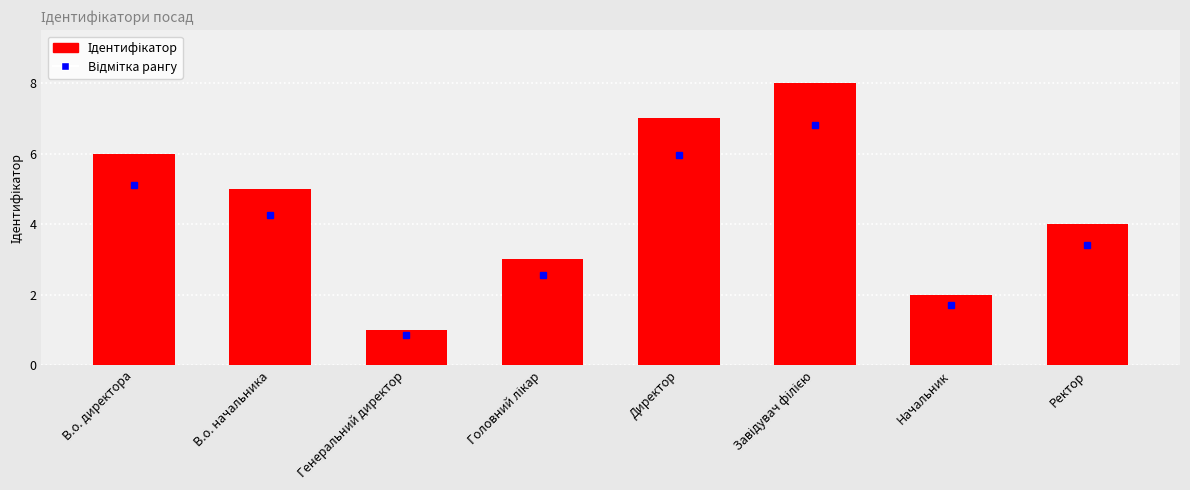

The value at Генеральний директор is 1. True or false?

True